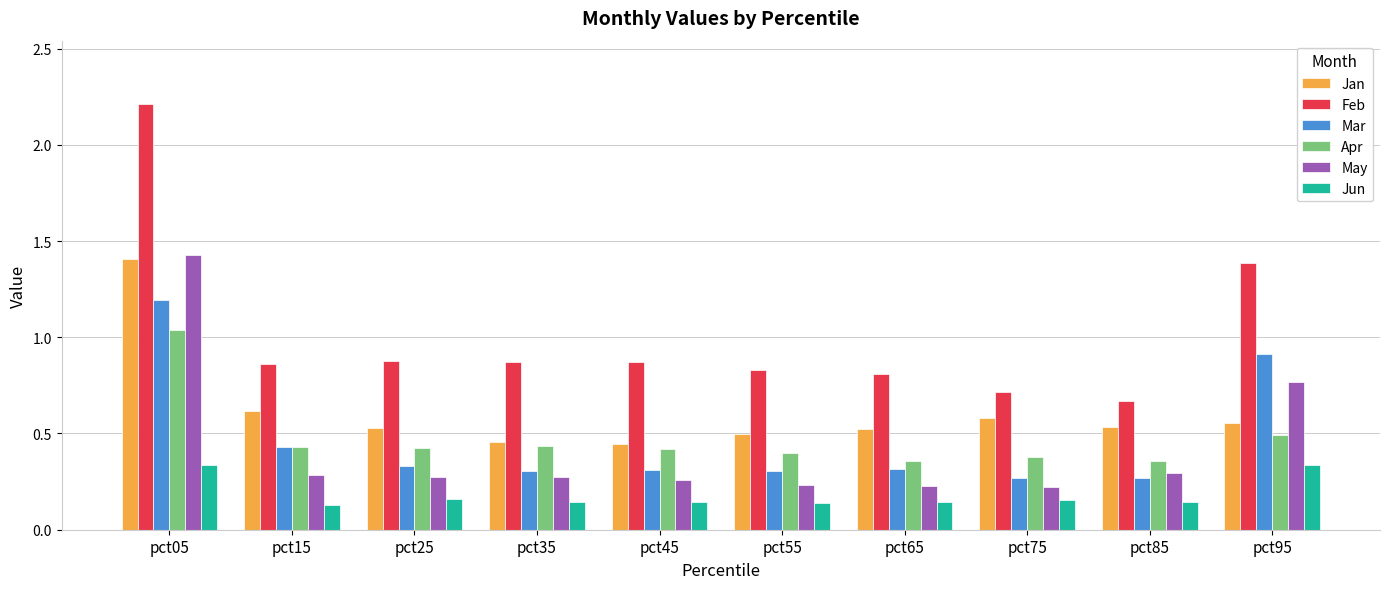

How many Jun values are between 0 and 1?

10